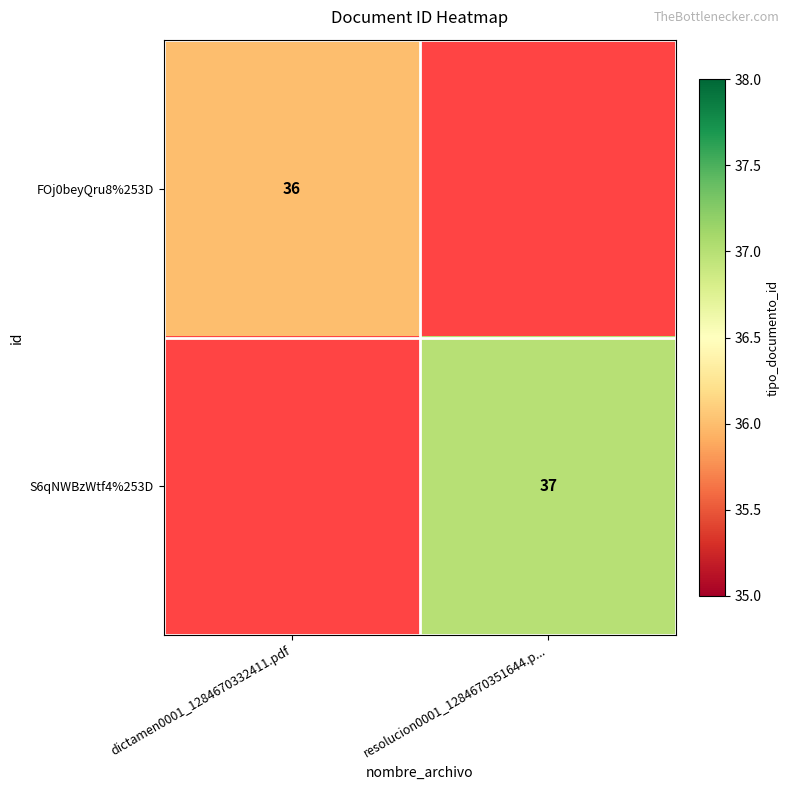

How many categories are shown in the chart?

2